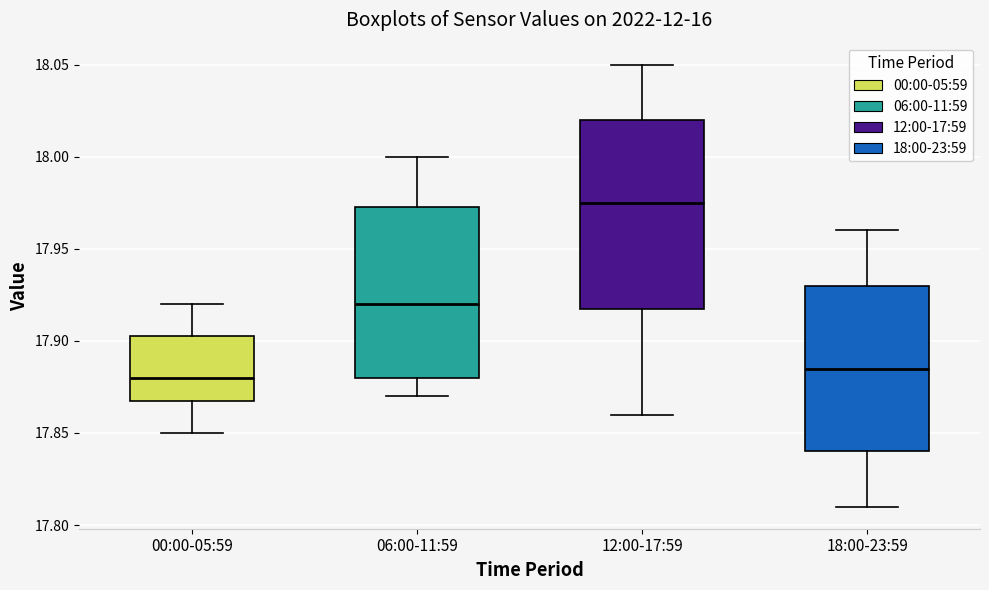

Reading left to right, read every box against the y-axis: the position of its median line, the range the box covers, and the ends of its whiskers. The values are not printed on the chart, so give them approximately, as read against the axis.

00:00-05:59: median 17.880, box 17.870 to 17.905, whiskers 17.850 to 17.920
06:00-11:59: median 17.920, box 17.880 to 17.975, whiskers 17.870 to 18.000
12:00-17:59: median 17.975, box 17.920 to 18.020, whiskers 17.860 to 18.050
18:00-23:59: median 17.885, box 17.840 to 17.930, whiskers 17.810 to 17.960